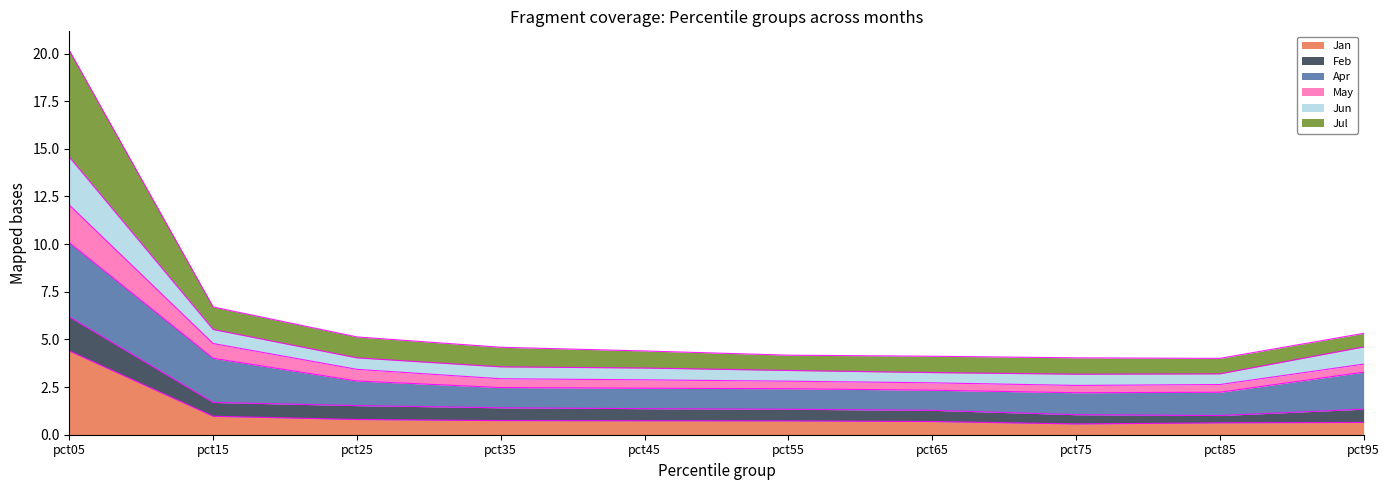

The value of Jan at pct05 is 4.4. True or false?

True